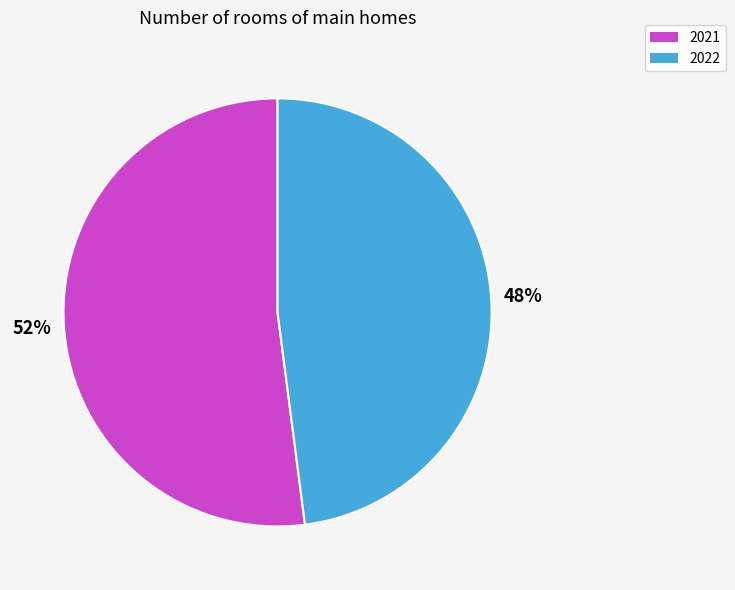

Is there any slice that represents more than half of the pie?

Yes